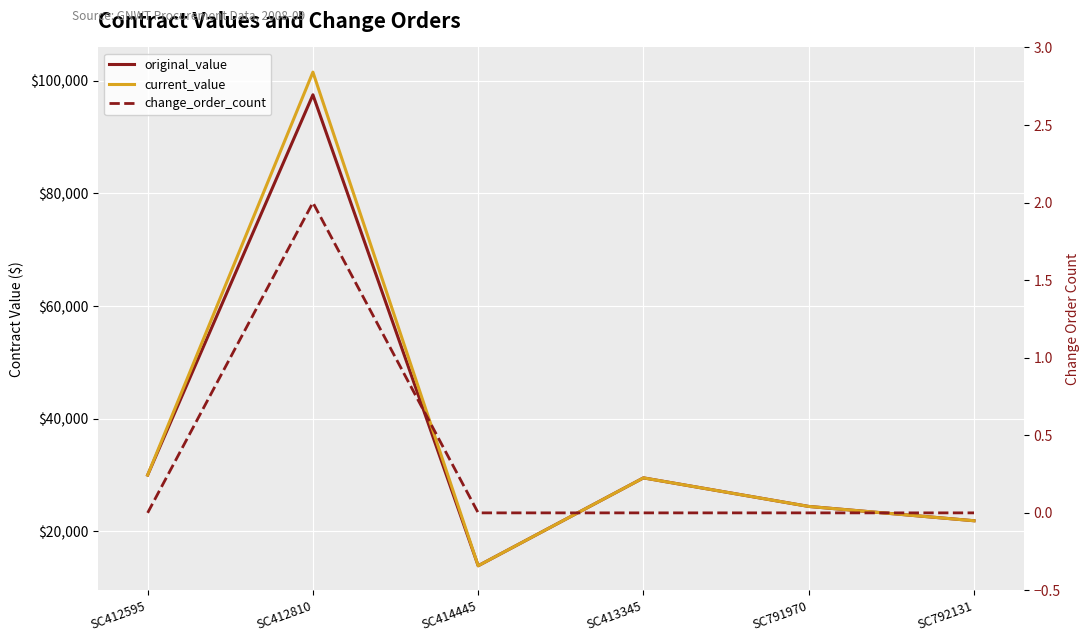

What is the total value across all series at SC792131?

43780